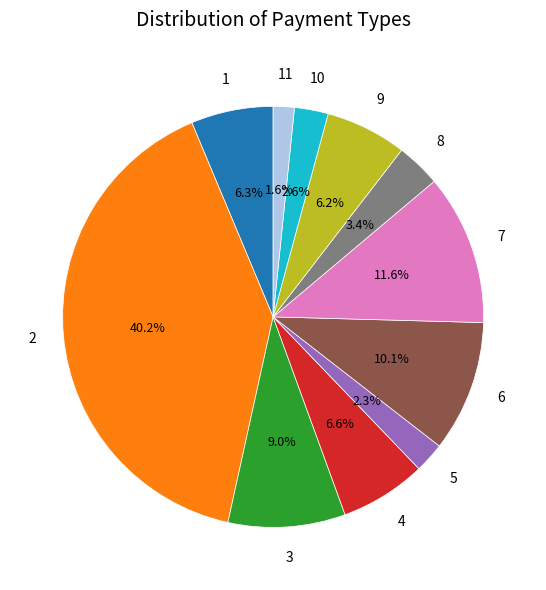

Is there a majority slice in this chart?

No